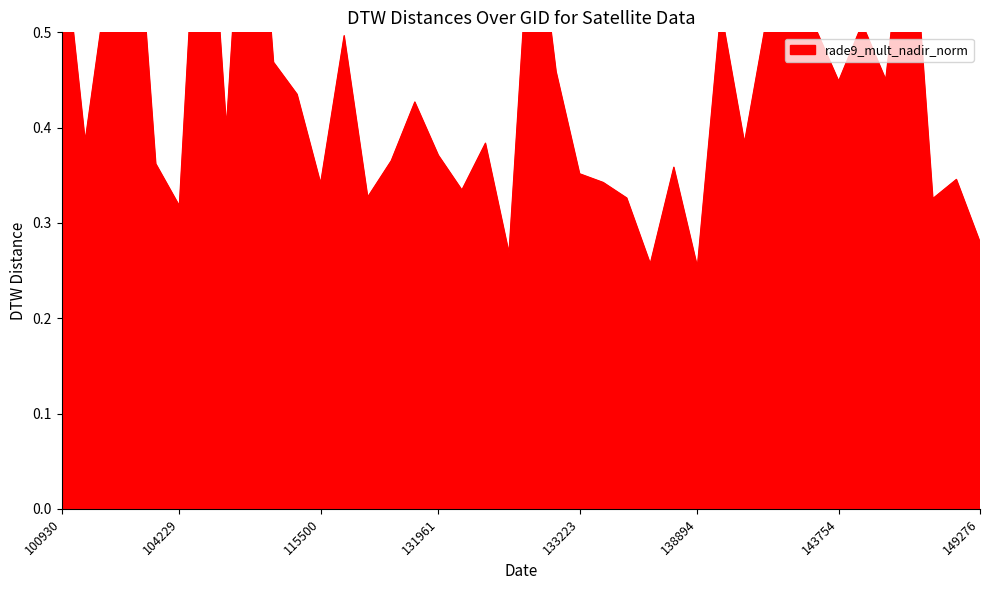

How many lines are shown in the chart?

1